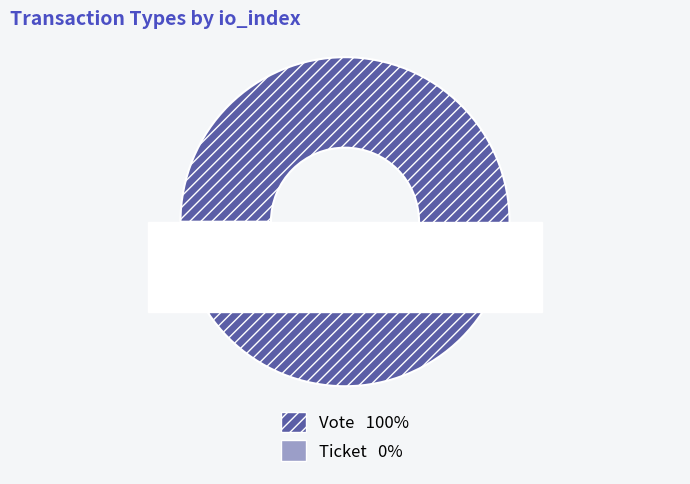

What percentage do Ticket (io_index=0) and Vote (io_index=1) together represent?

100.0%